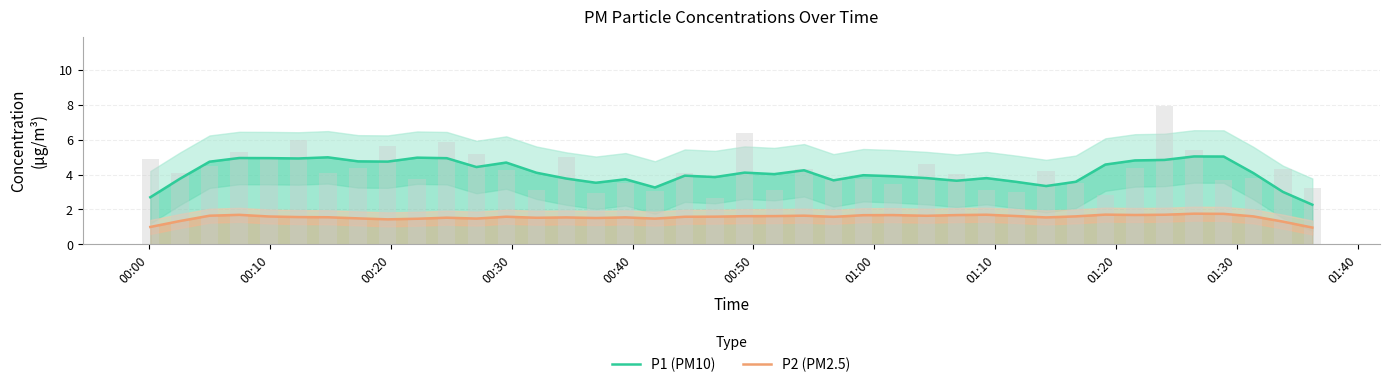

How many values in the P2 (PM2.5) series are below 1?

1